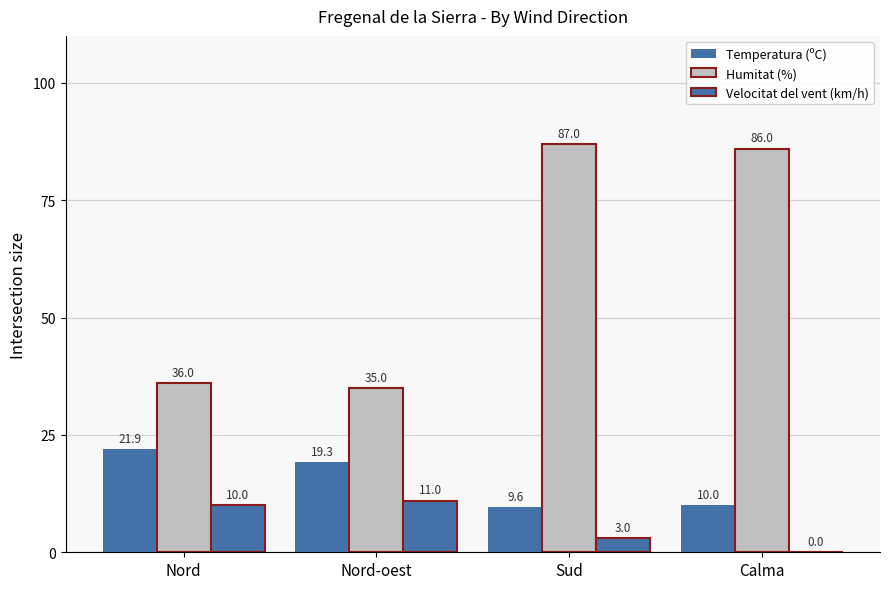

Which series has the widest spread of values?

Humitat (%)